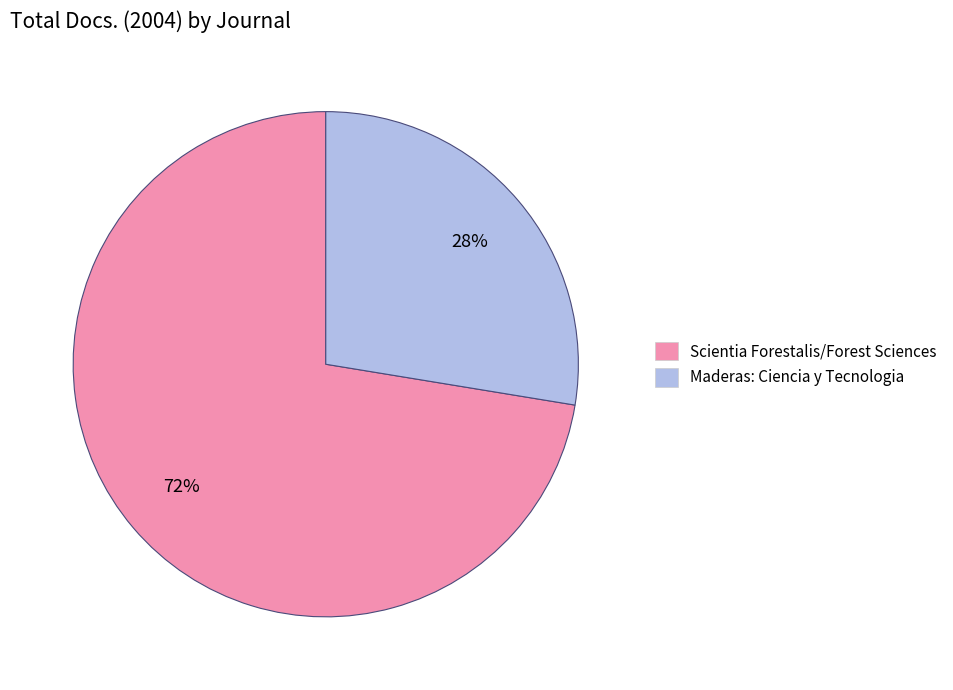

Count the number of slices in the pie.

2